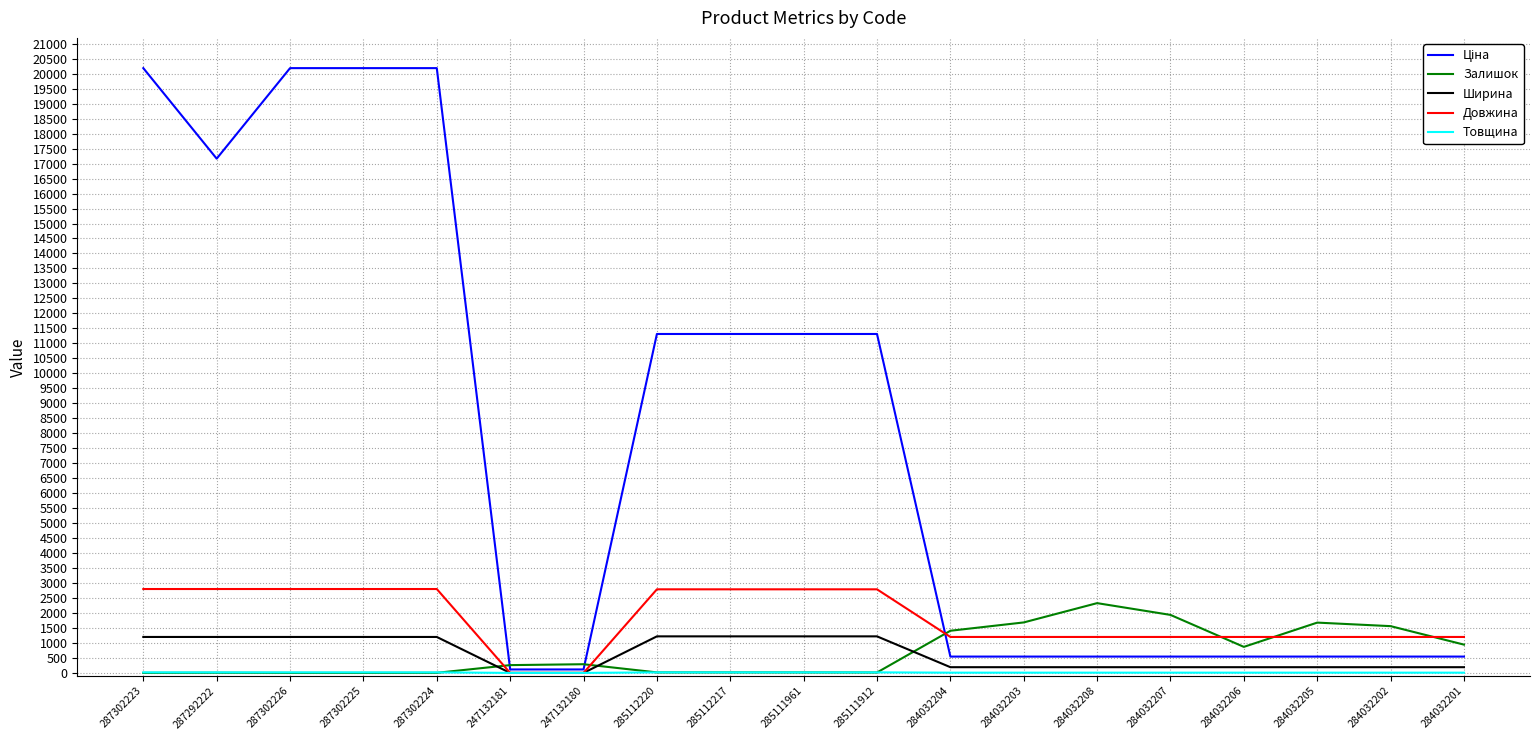

What is the difference between the maximum and minimum values in the Залишок series?

2329.0